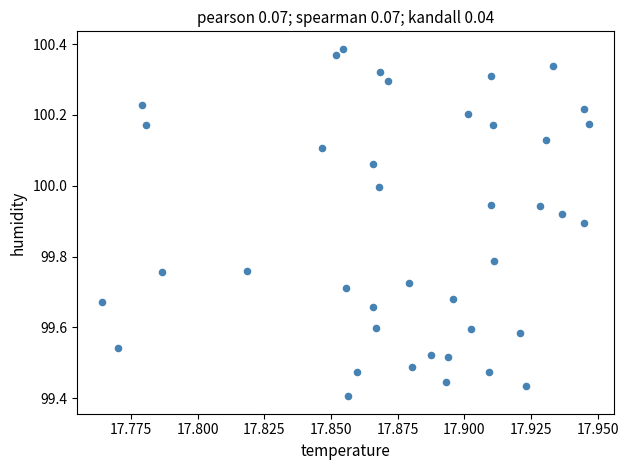

What is the range of Y values (max minus min)?

1.0